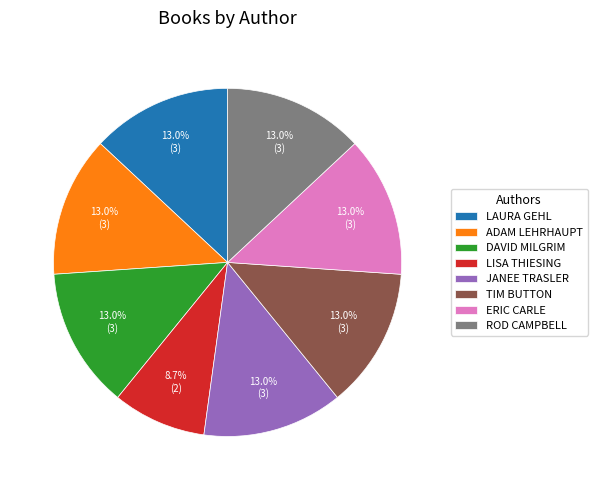

What percentage is NOT represented by DAVID MILGRIM?

87.0%